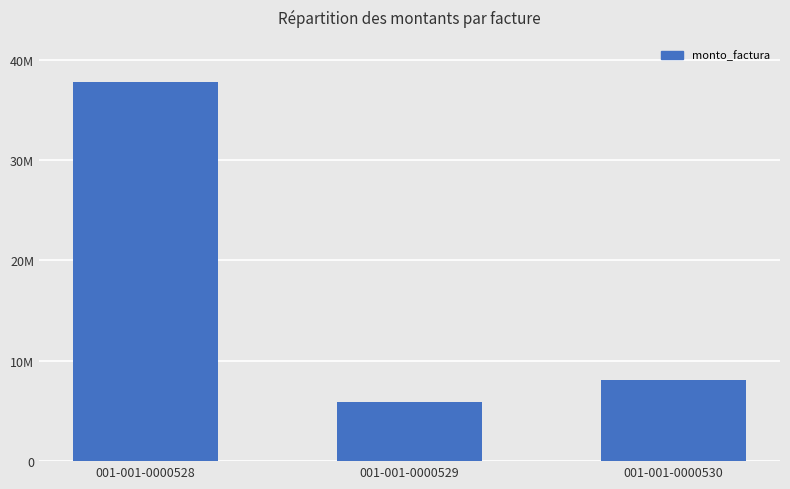

Does the chart contain any negative values?

No